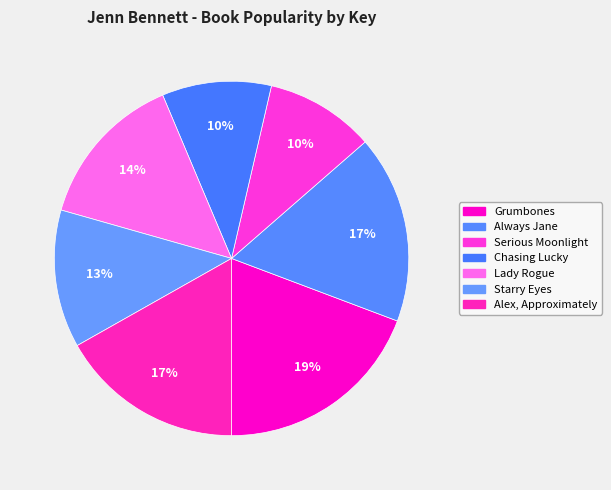

What percentage do Serious Moonlight and Alex, Approximately together represent?

26.8%